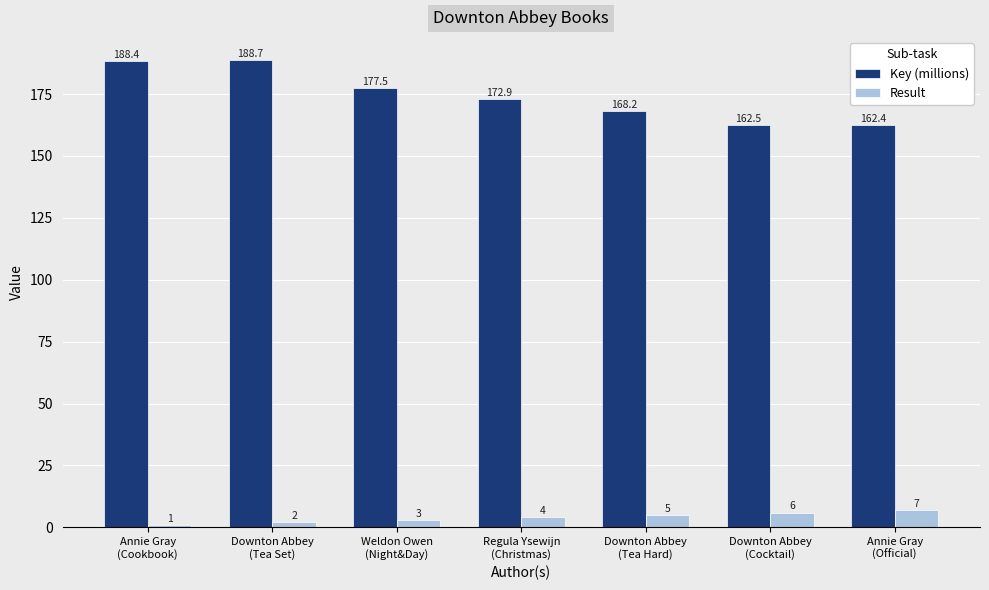

What is the label of the 5th bar from the left?

Downton Abbey
(Tea Hard)